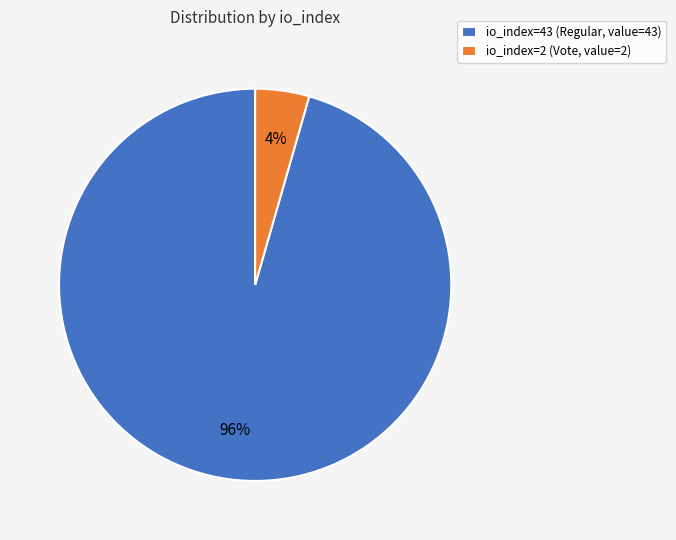

True or false: io_index=43 (Regular, value=43) accounts for 96% of the total.

True